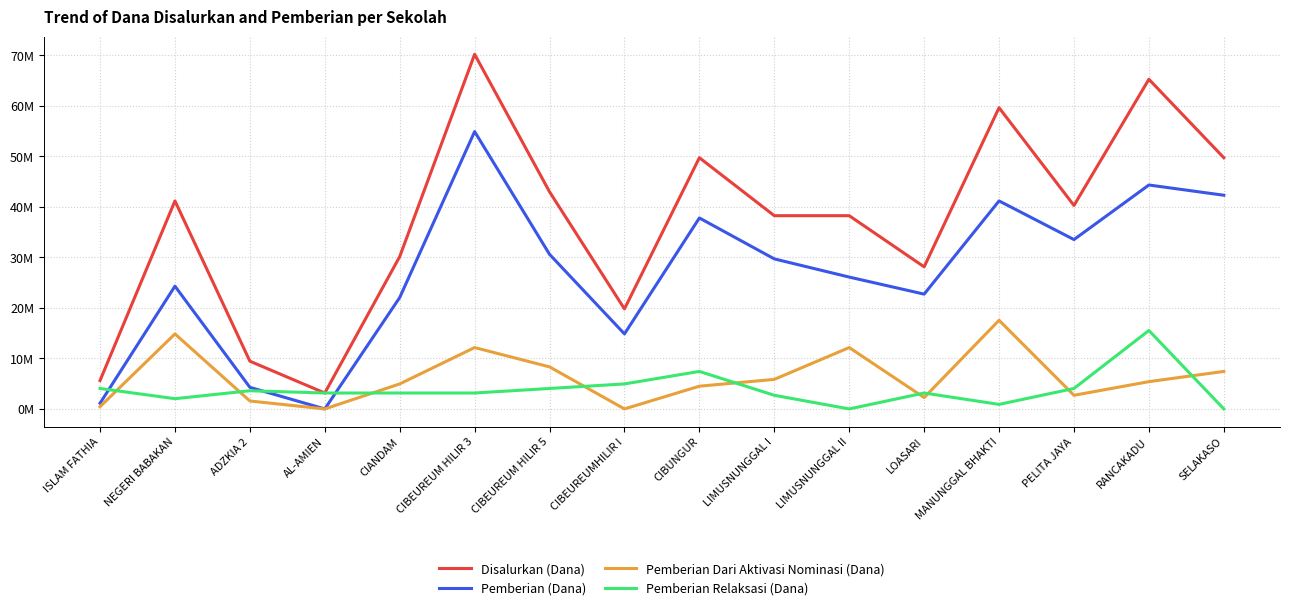

Rank the series at RANCAKADU from lowest to highest value.

Pemberian Dari Aktivasi Nominasi (Dana), Pemberian Relaksasi (Dana), Pemberian (Dana), Disalurkan (Dana)